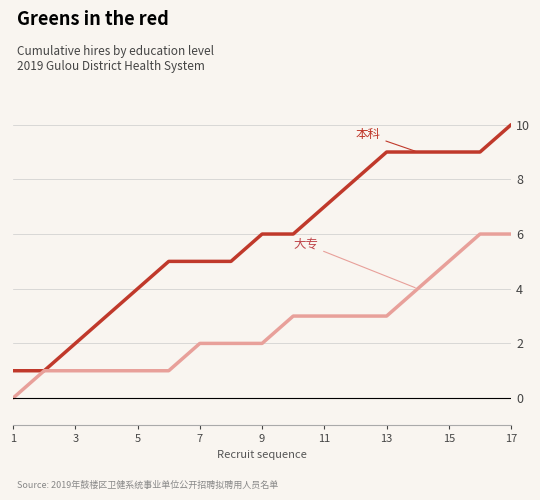

What is the maximum value shown in the chart?

10